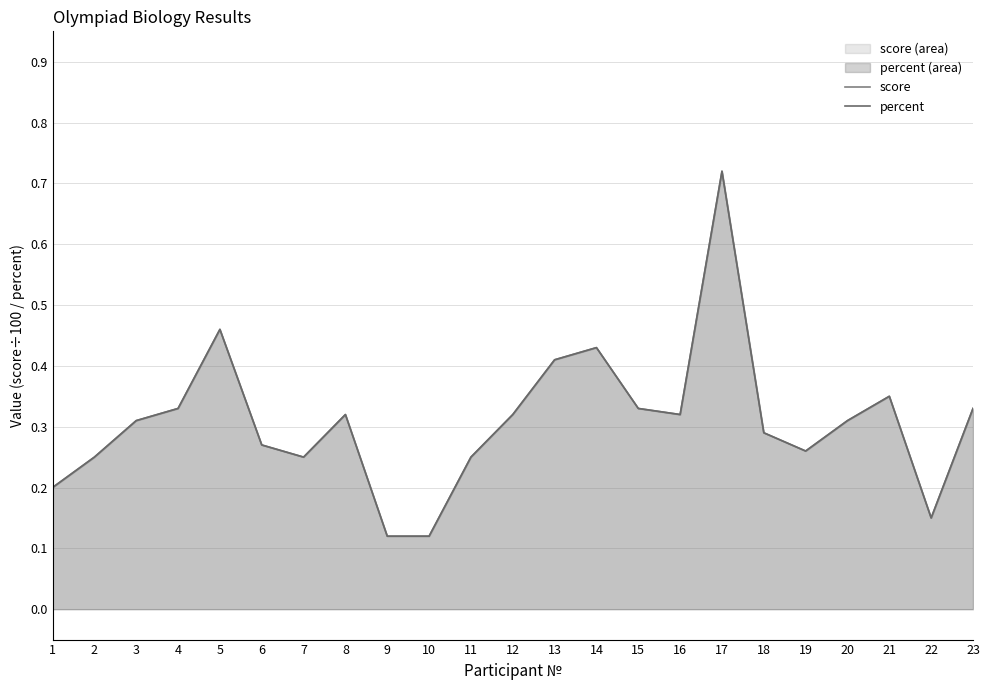

Is the value of percent at 15 greater than the value of score at 6?

Yes